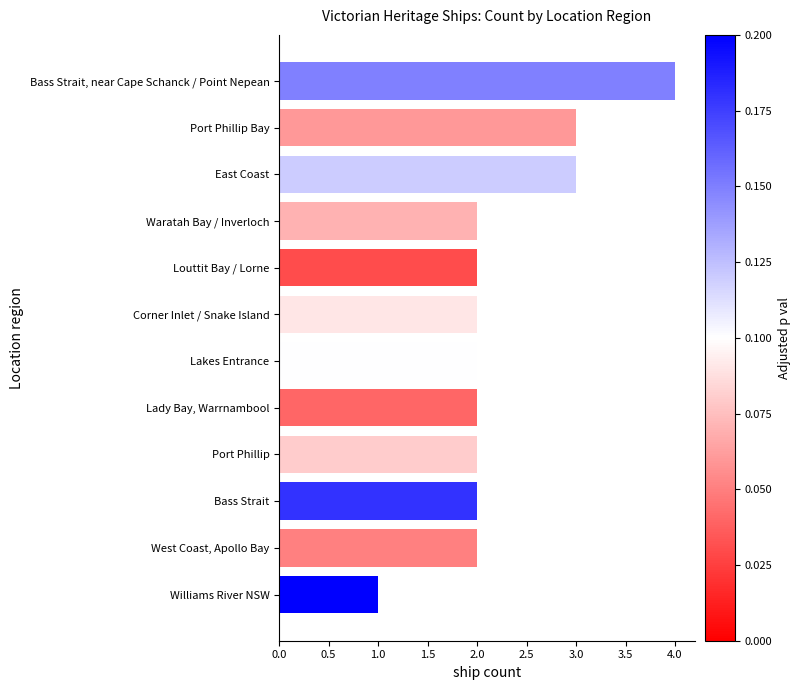

Count the values in the range 2 to 3.

10